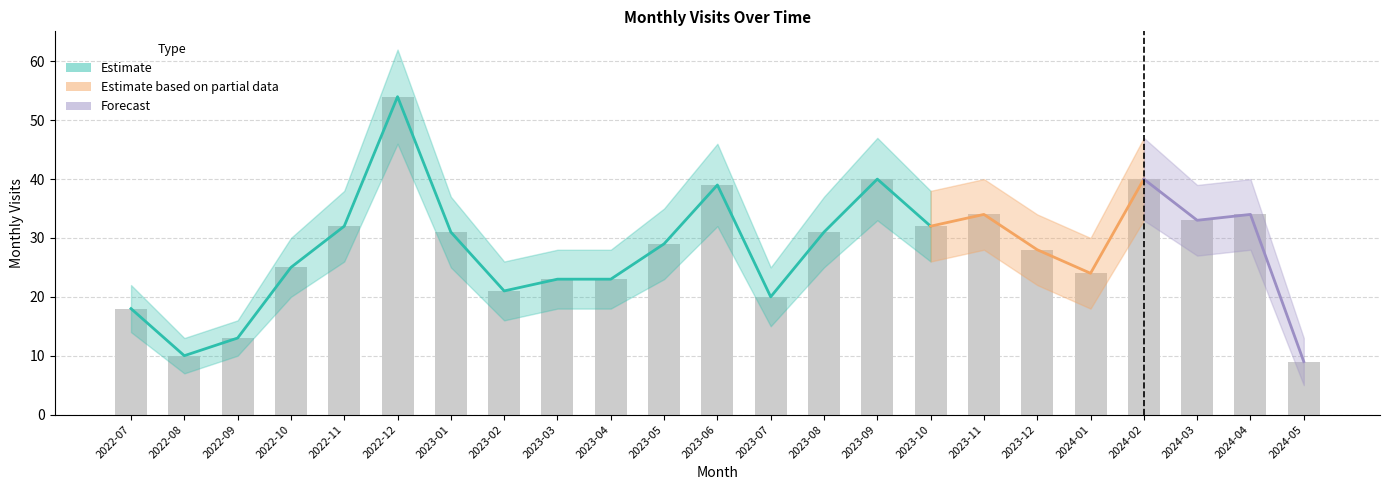

What is the change in value from 2022-10 to 2023-04?

-2